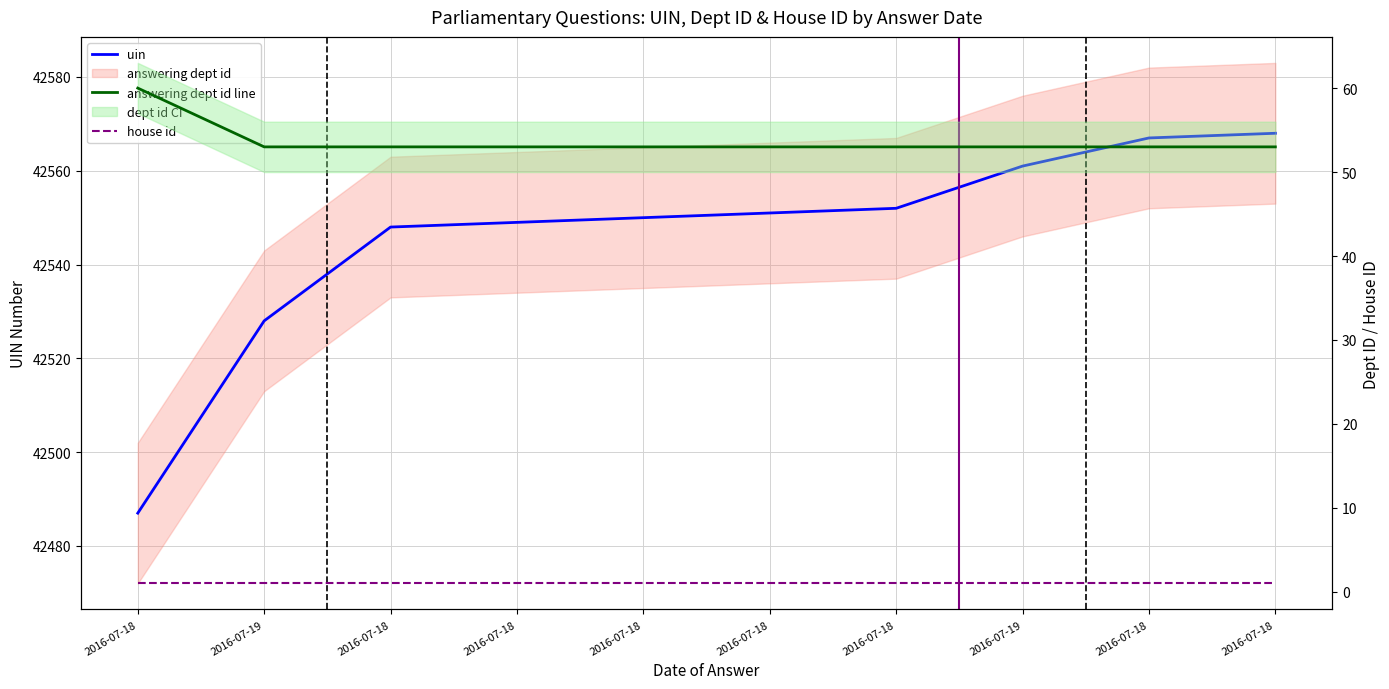

How many series are shown in this chart?

3